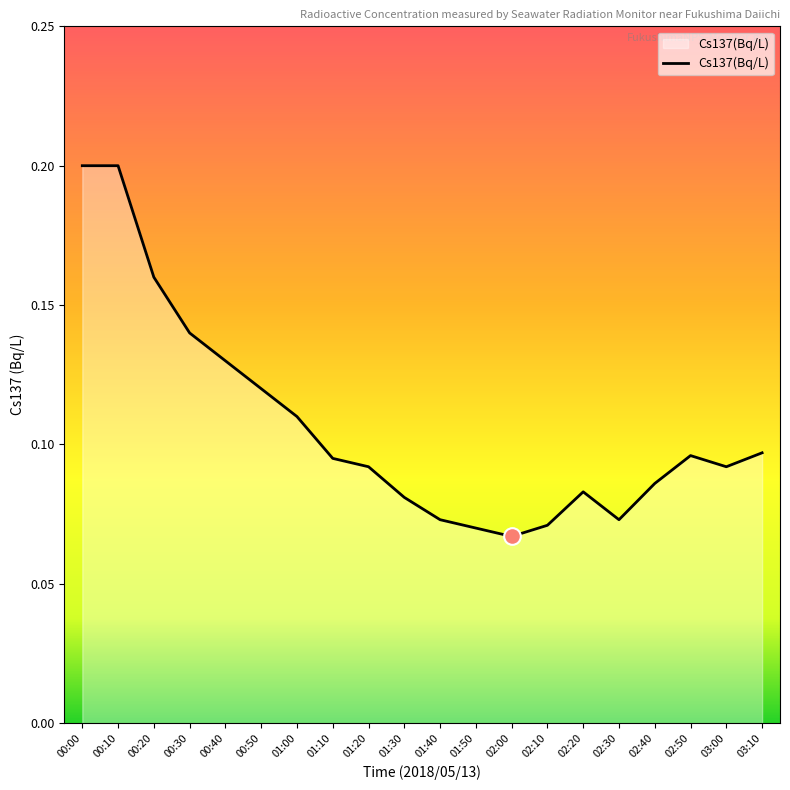

What position from the right is 00:30?

17